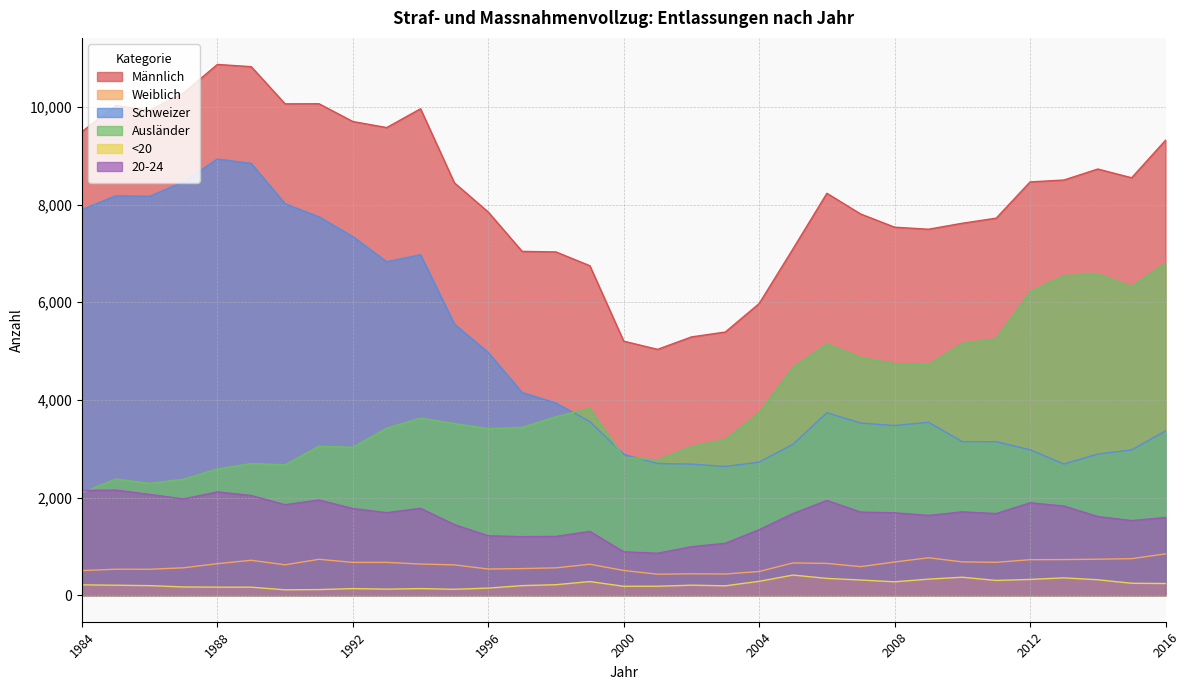

In <20, how many points are lower than both neighbors (excluding endpoints)?

7